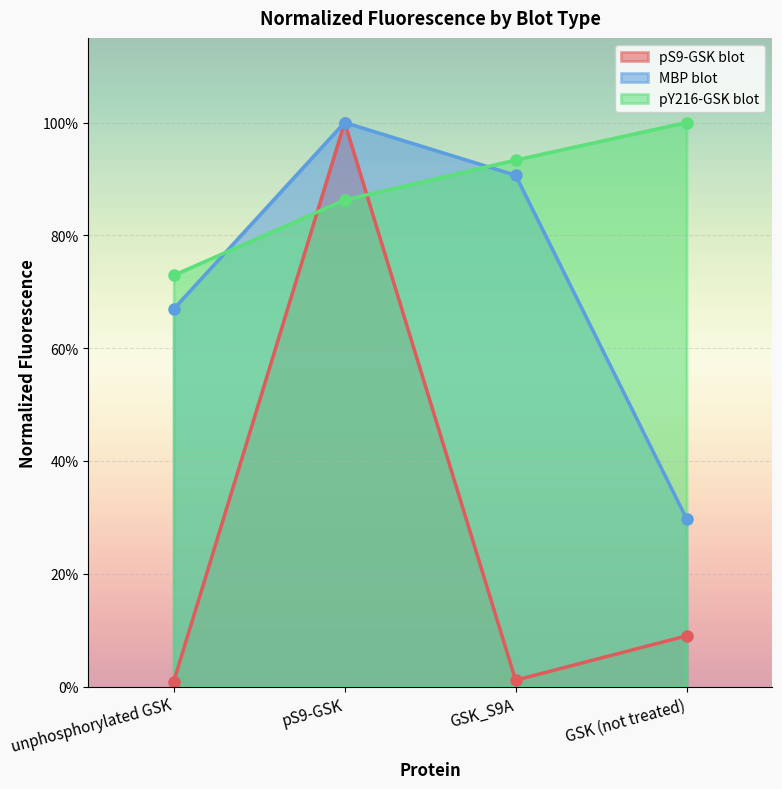

How many times do pY216-GSK blot and pS9-GSK blot cross each other?

2